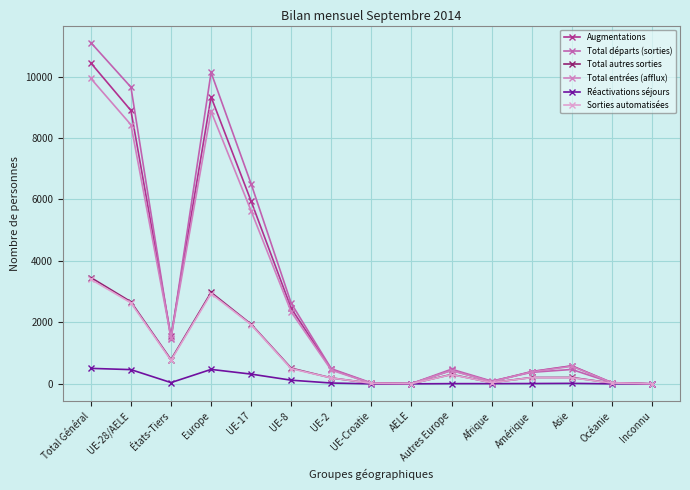

How many distinct data groups are displayed?

6